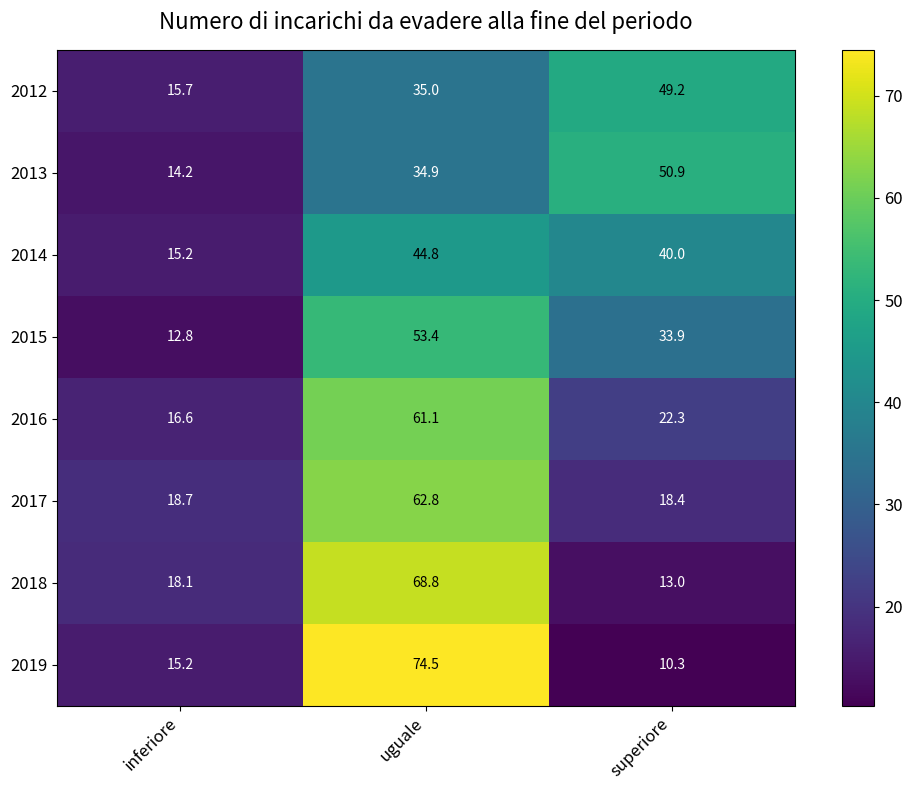

Count the number of data series in this chart.

8